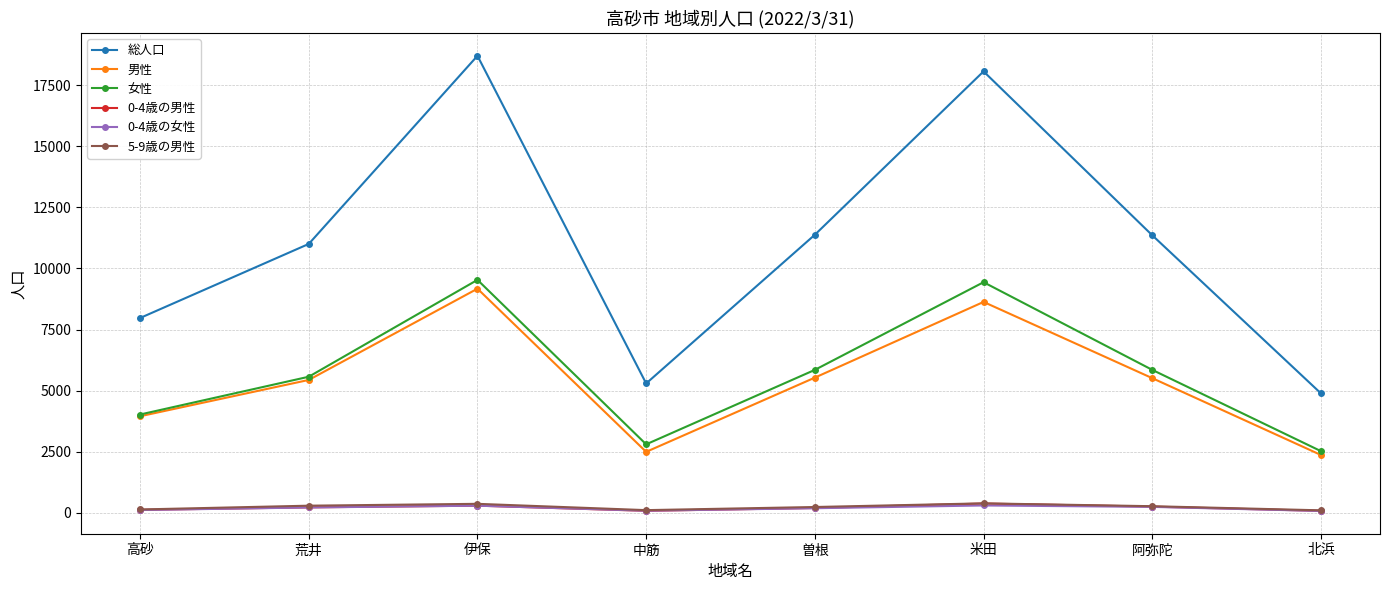

How many data points in 0-4歳の女性 are less than 216?

4